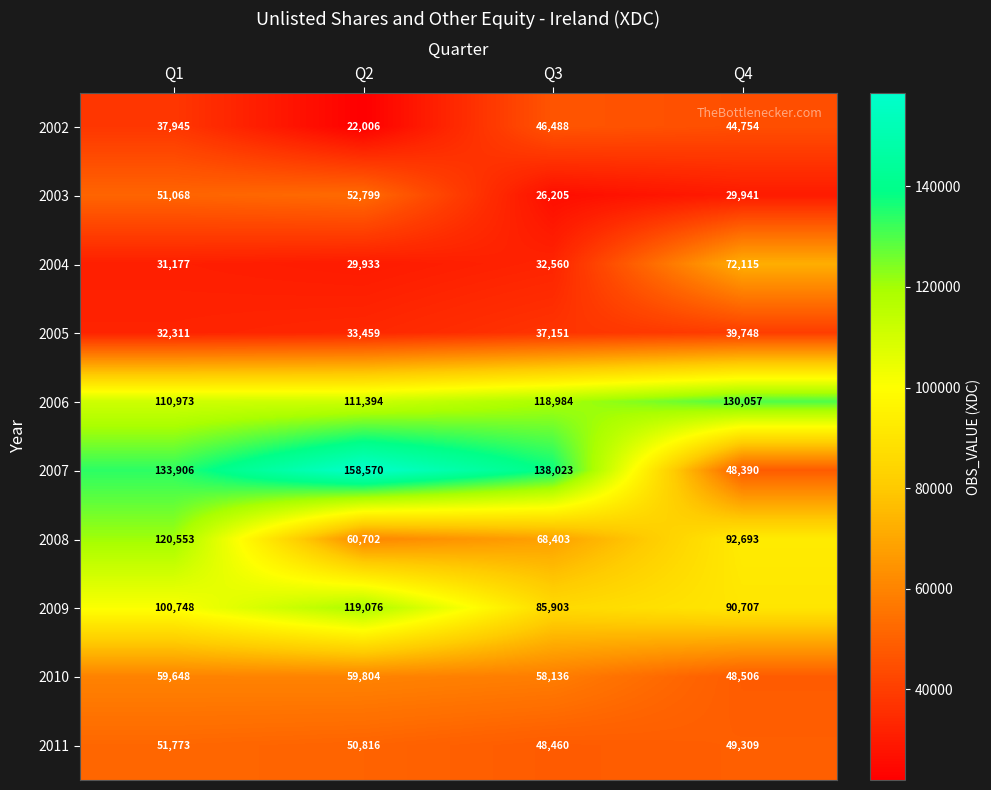

How many categories are shown in the chart?

4